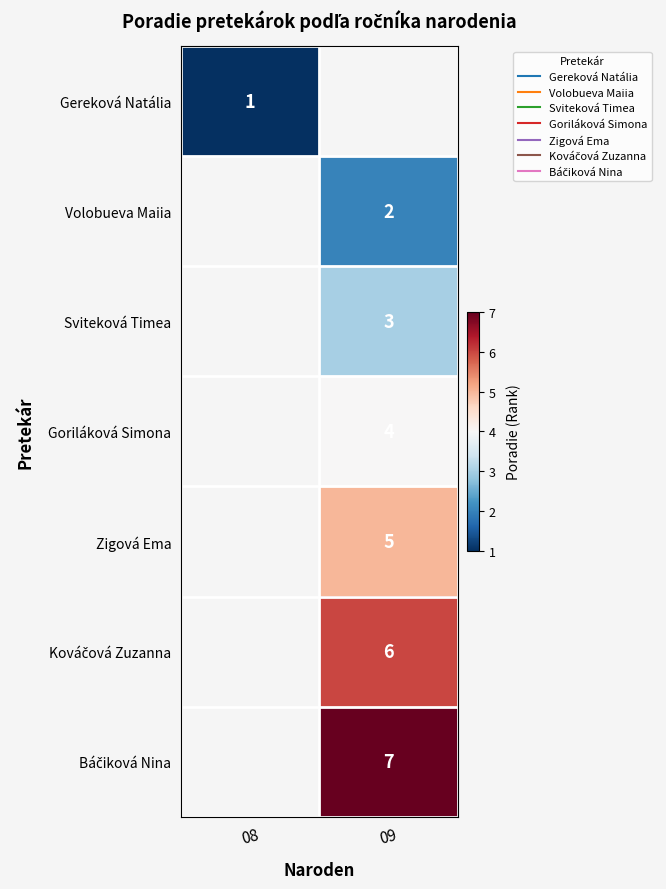

Between 09 and 08, which is larger?

08